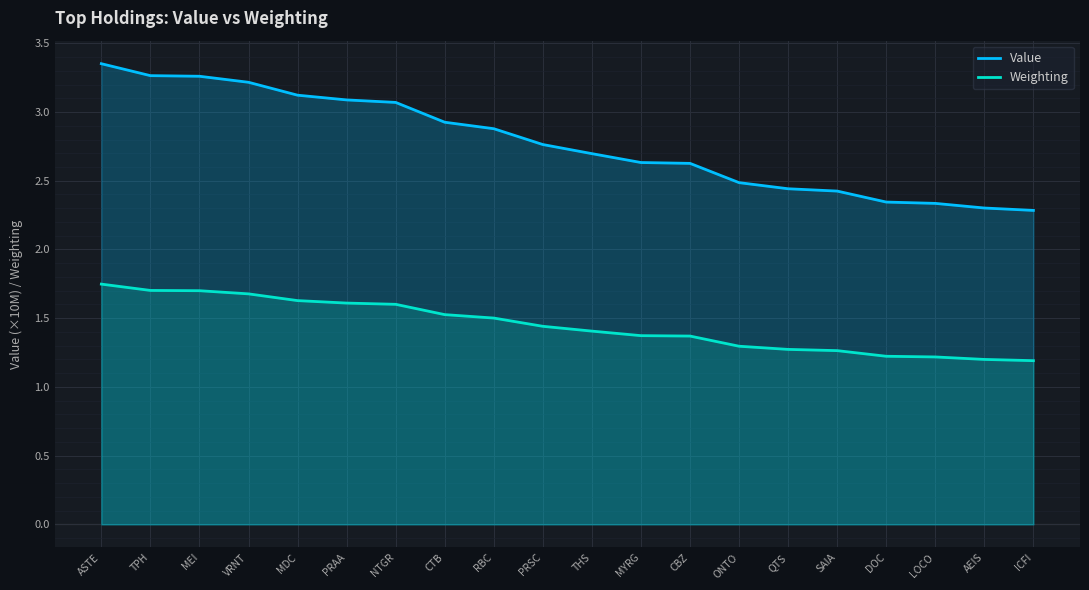

What is the label of the 7th point from the left?

NTGR